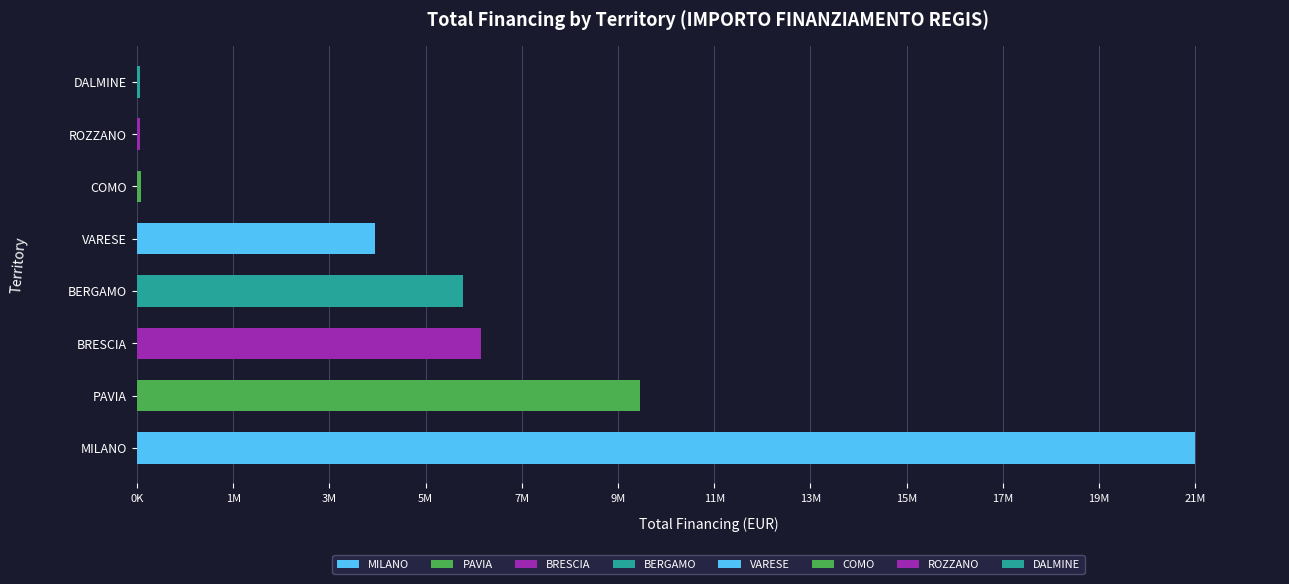

What position from the left is BERGAMO?

4